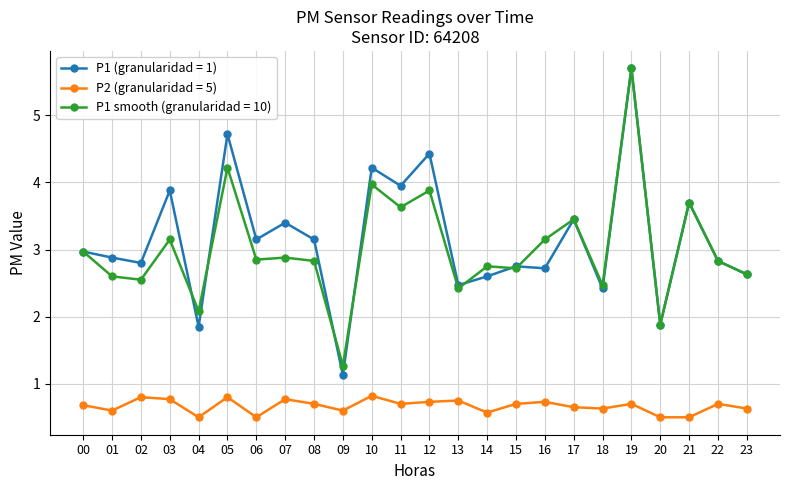

Is this an area chart (filled region under the line)?

No